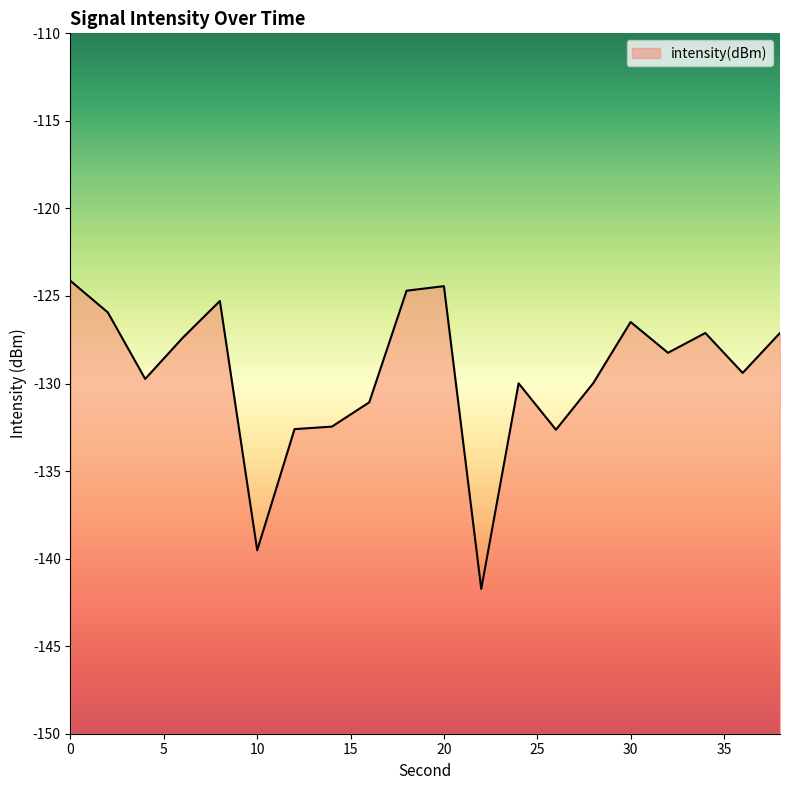

List the labels in order of value, largest first.

0, 20, 18, 8, 2, 30, 38, 34, 6, 32, 36, 4, 28, 24, 16, 14, 12, 26, 10, 22